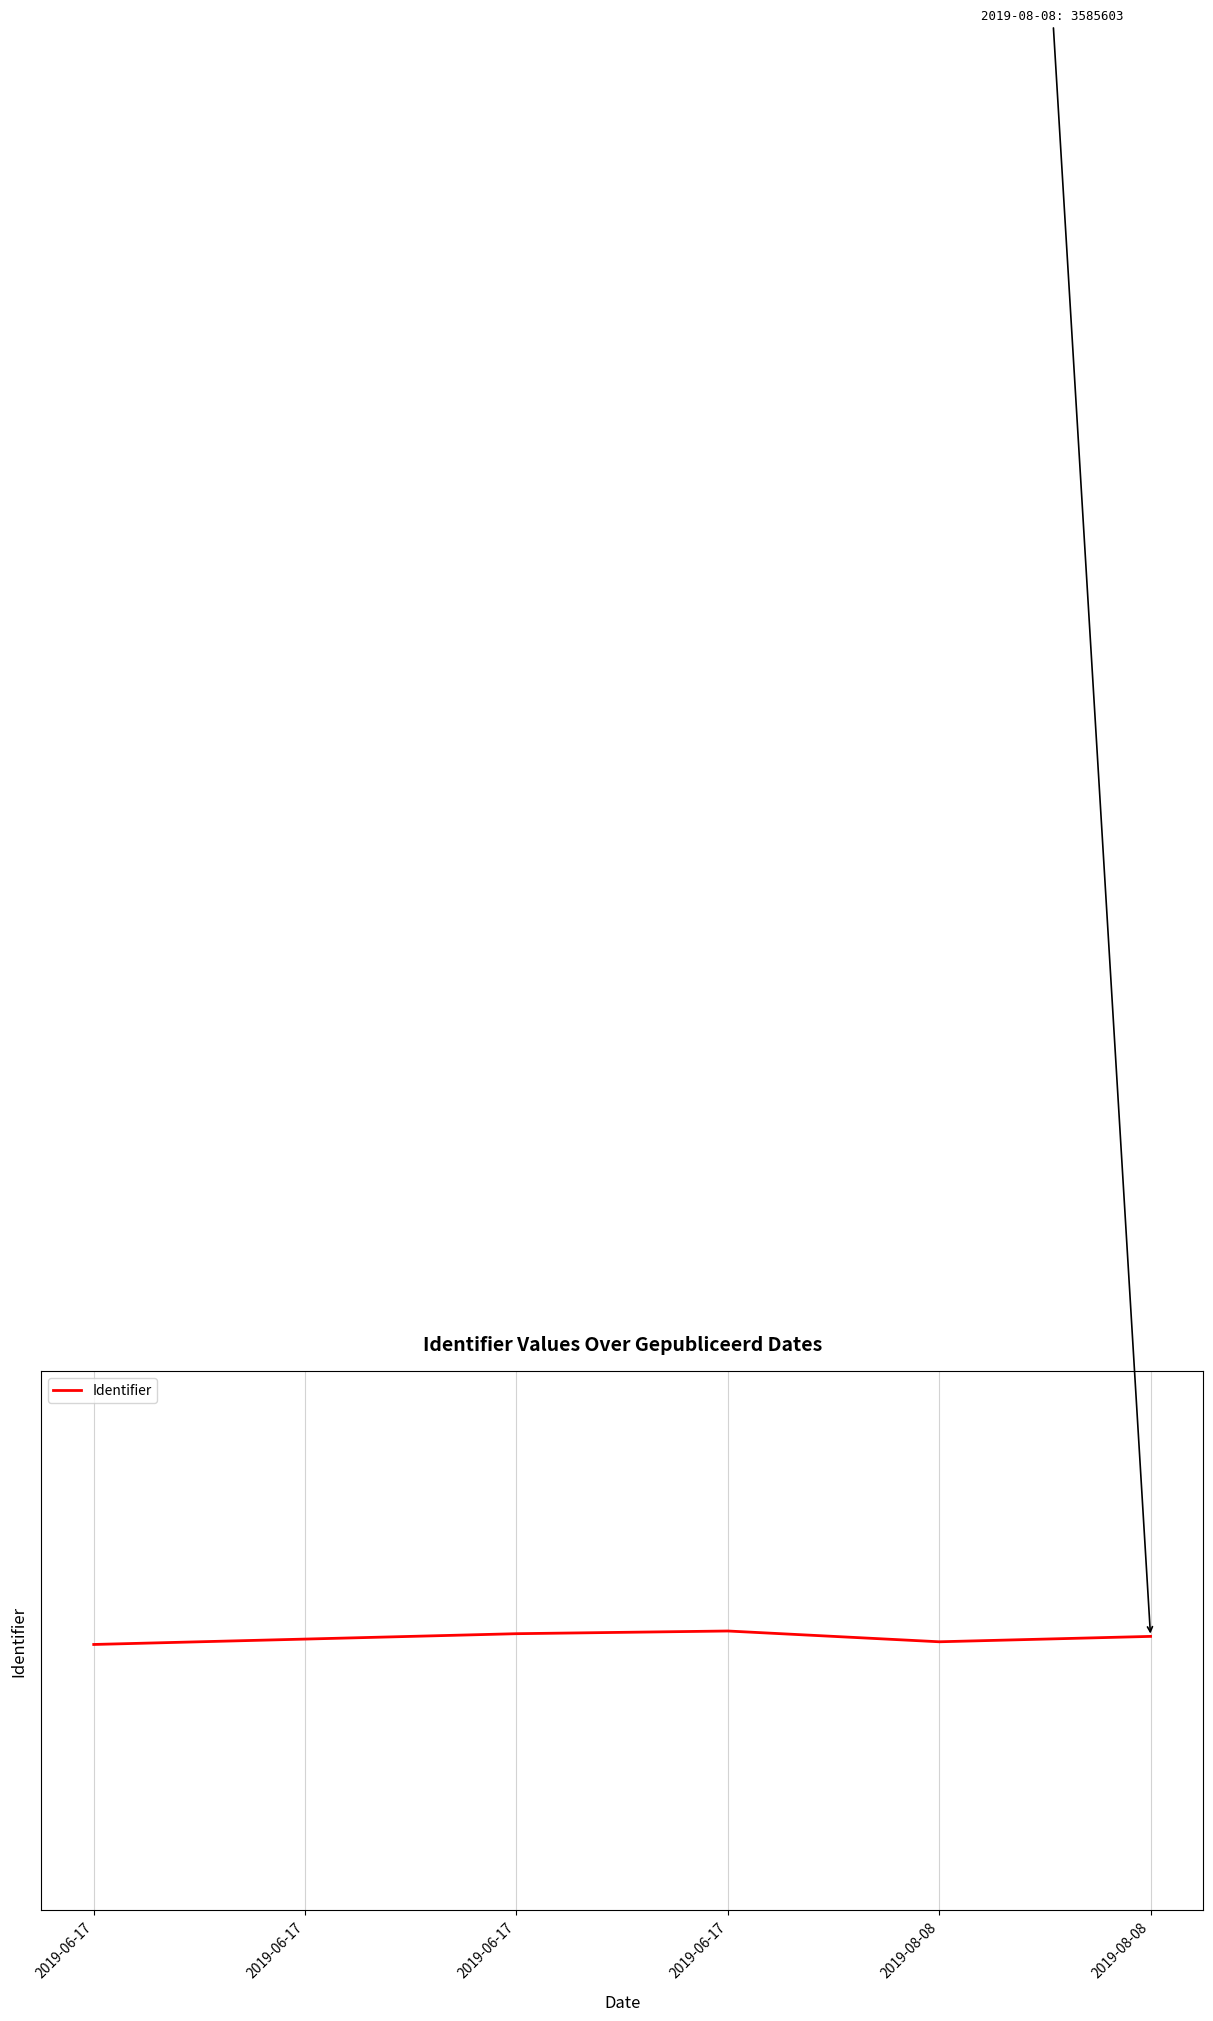

Is this an area chart (filled region under the line)?

No